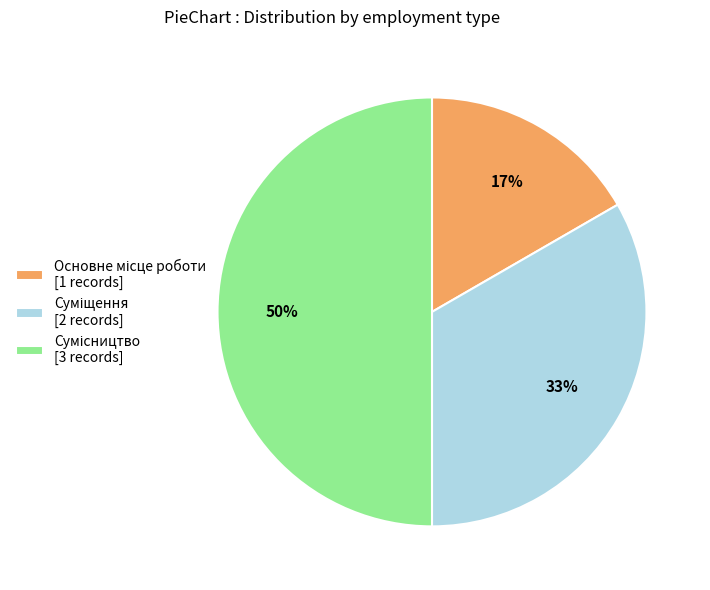

To the nearest percent, what is the difference between the largest and smallest slice percentages?

33%